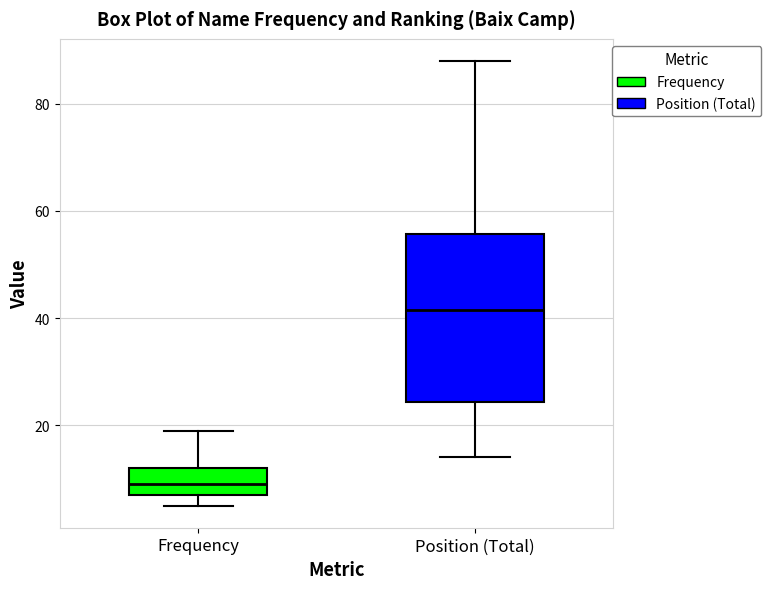

Where does the median line of the box for Position (Total) sit on the y-axis? The values are not printed on the chart, so give them approximately, as read against the axis.

42